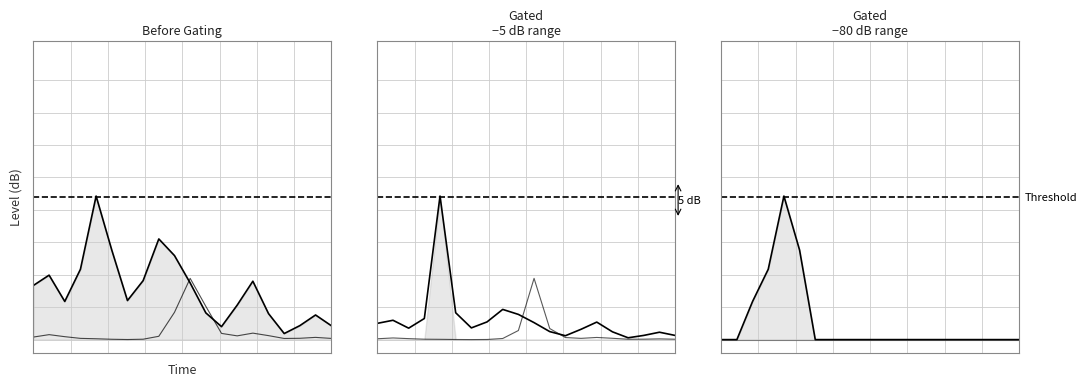

What is the sum of all values?

0.4